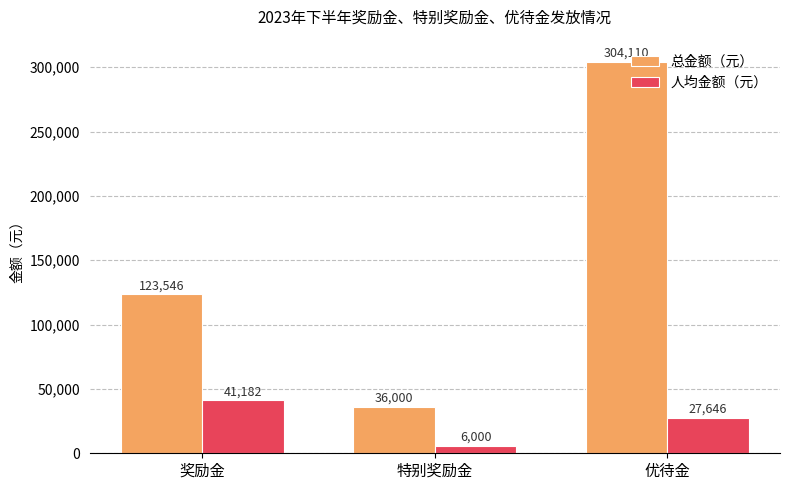

What is the sum of all 总金额（元） values?

463656